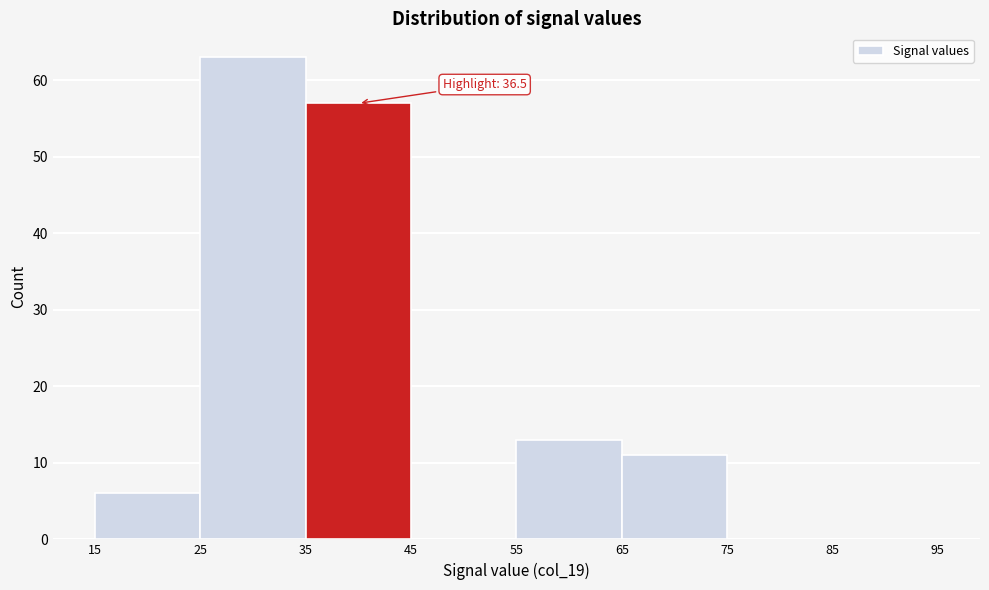

Which range on the x-axis has the tallest bar?

25 to 35